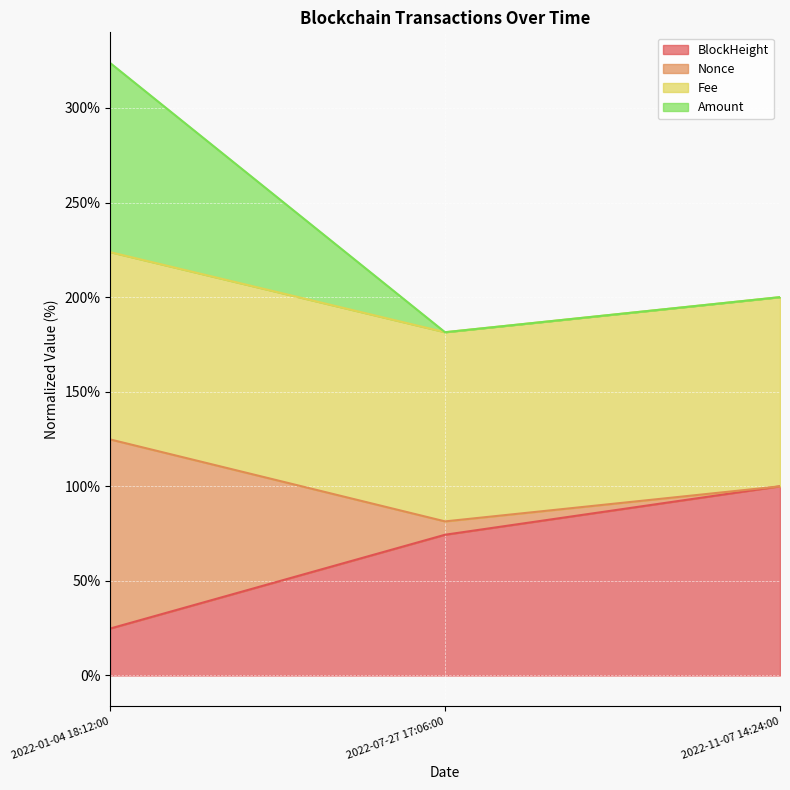

Which category has the highest value across all series?

2022-01-04 18:12:00